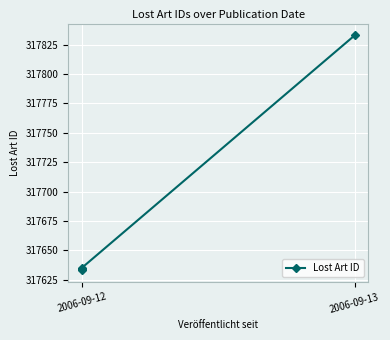

The chart shows a value of 192397 at 2006-09-13. True or false?

False